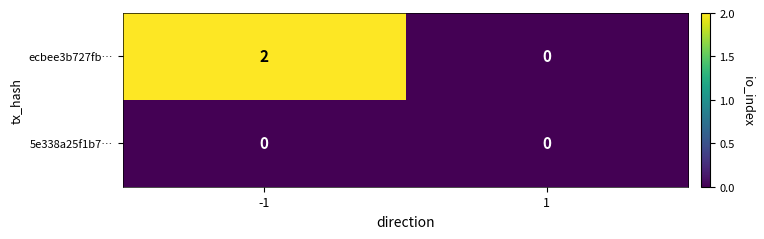

Between -1 and 1, which series saw the biggest shift?

ecbee3b727fb…